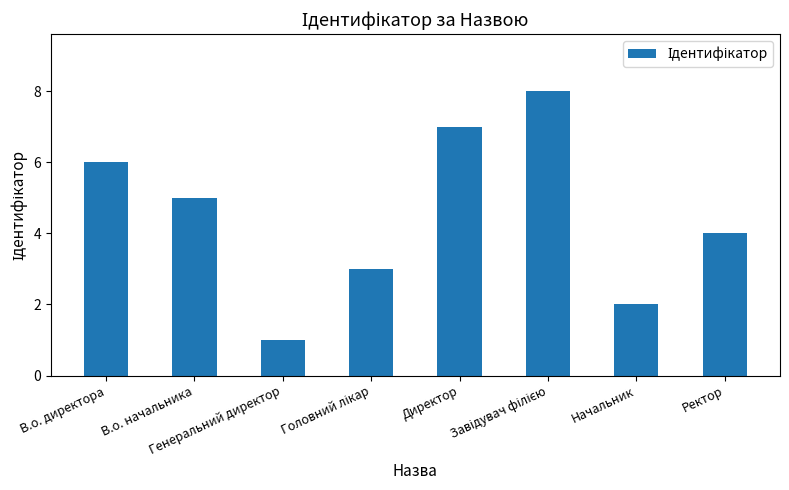

What is the sum of all values?

36